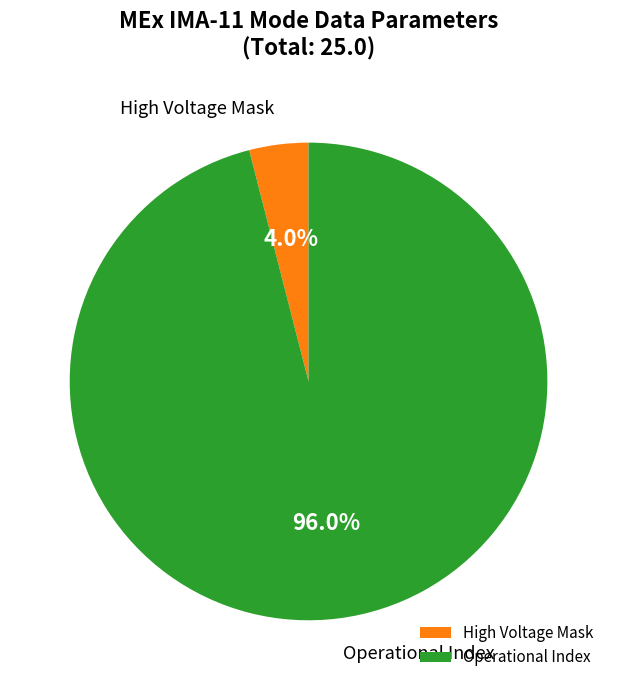

Does any single category account for the majority?

Yes